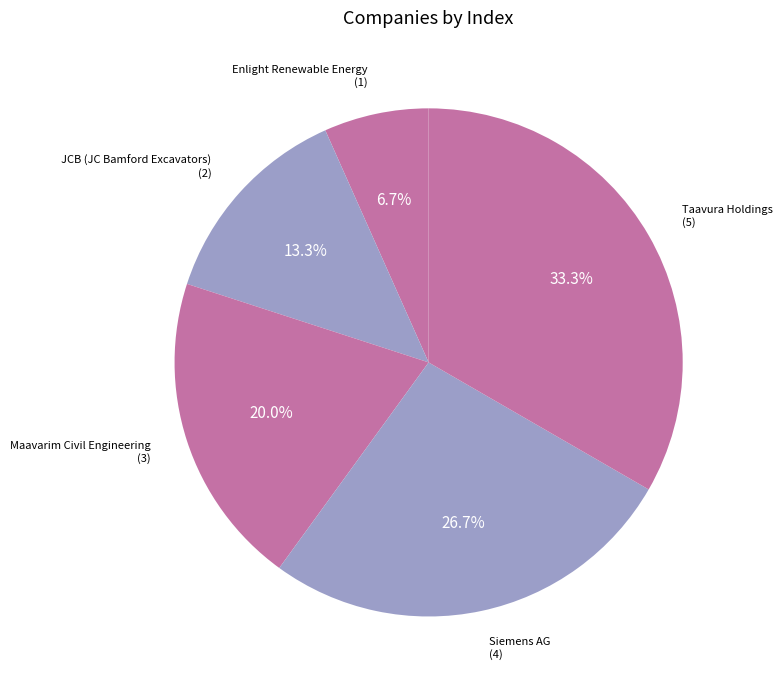

Count the number of slices in the pie.

5